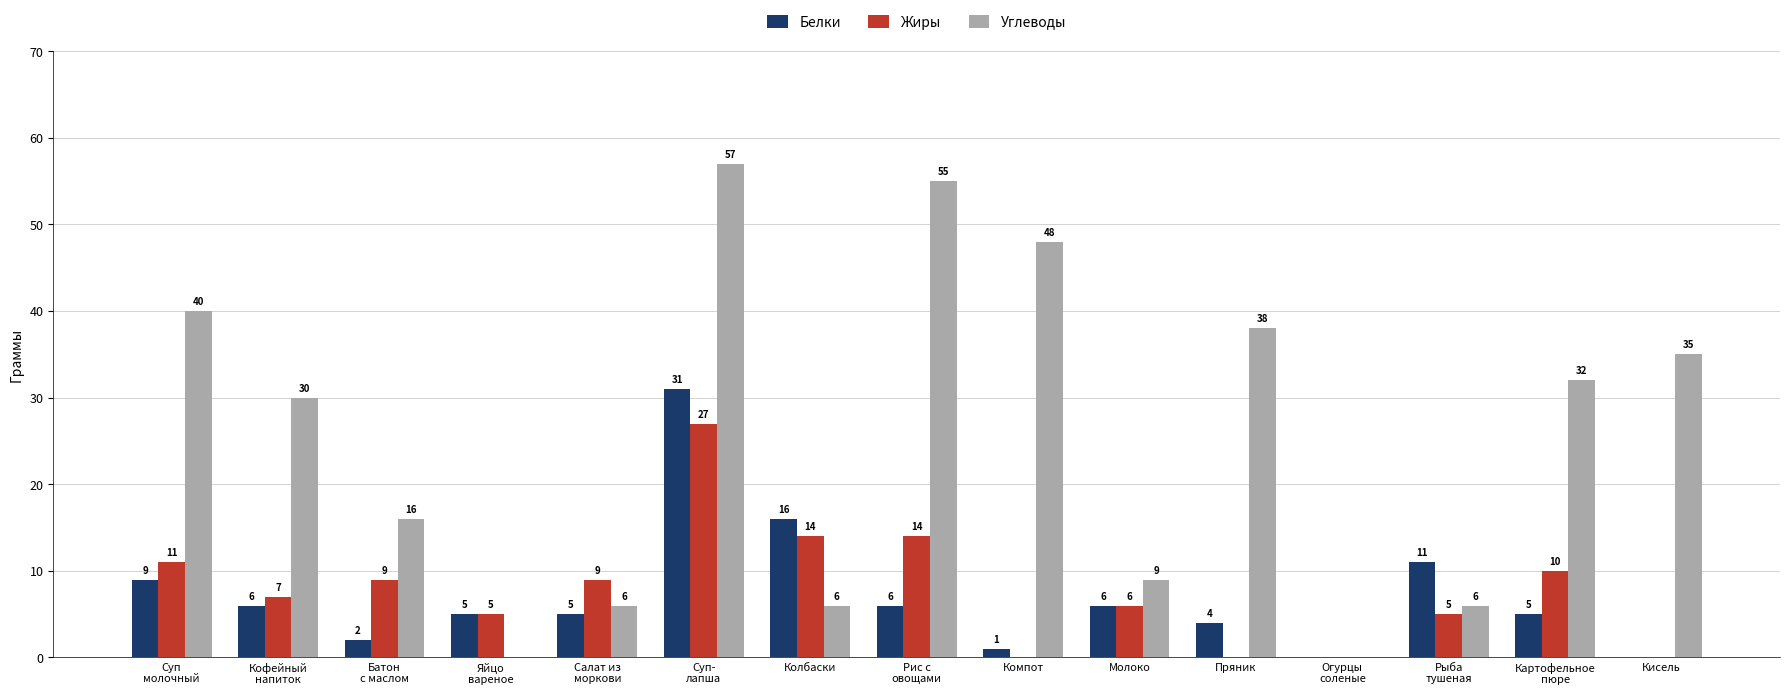

What is the maximum value shown in the chart?

57